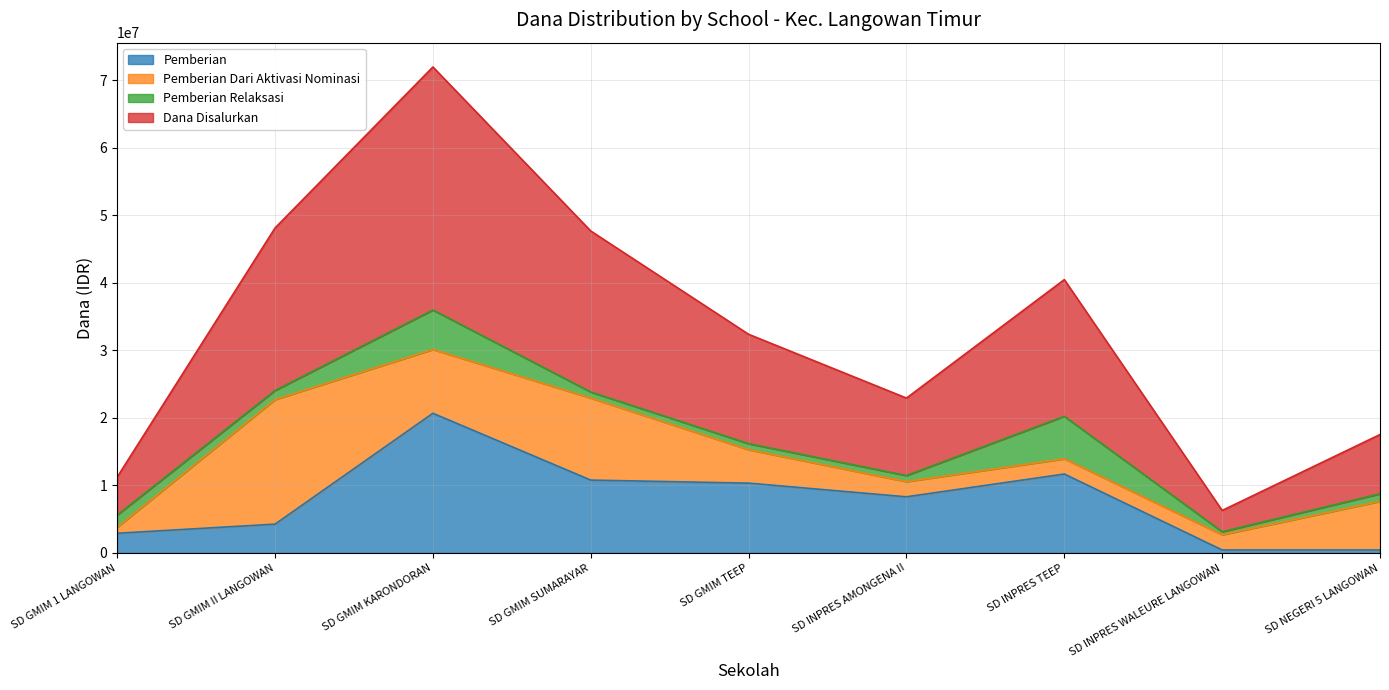

The value of Dana Disalurkan at SD INPRES WALEURE LANGOWAN is 3150000. True or false?

True